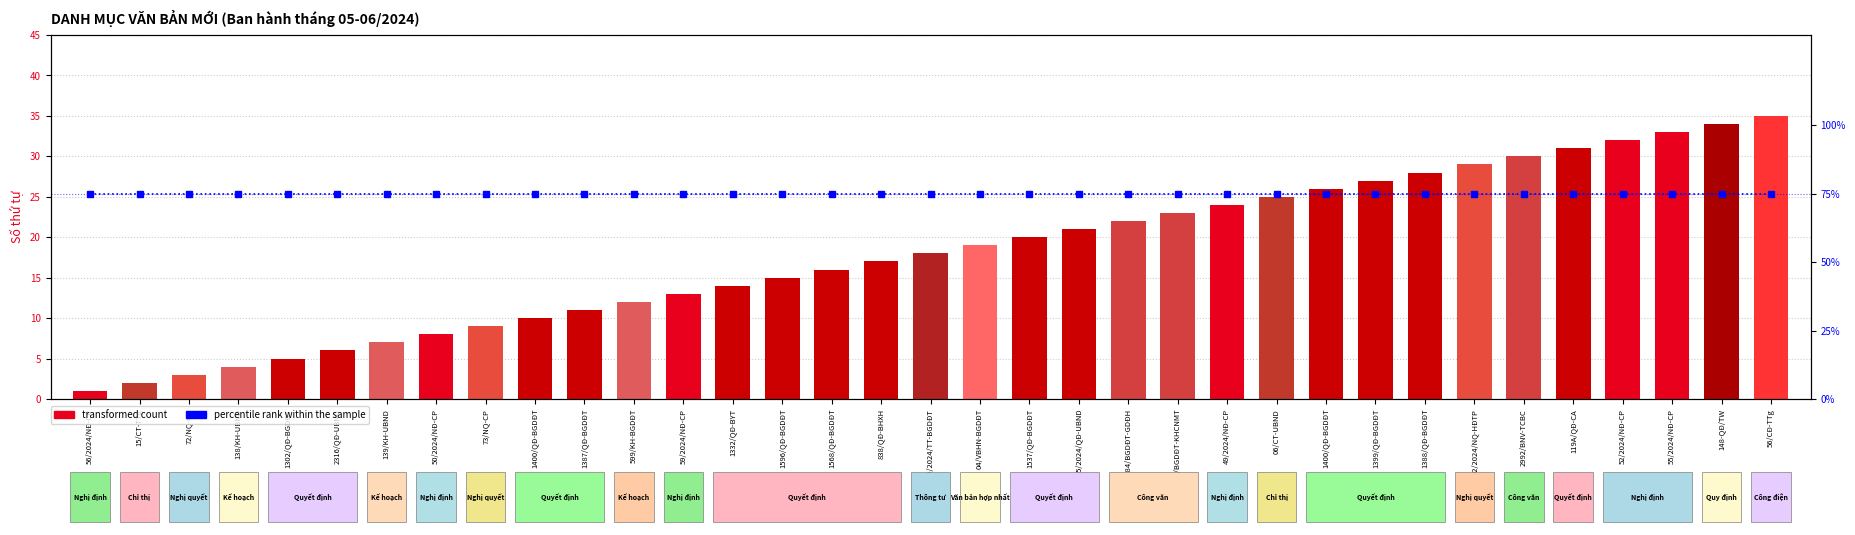

What is the approximate value of transformed count at 50/2024/NĐ-CP, to the nearest 10?

10